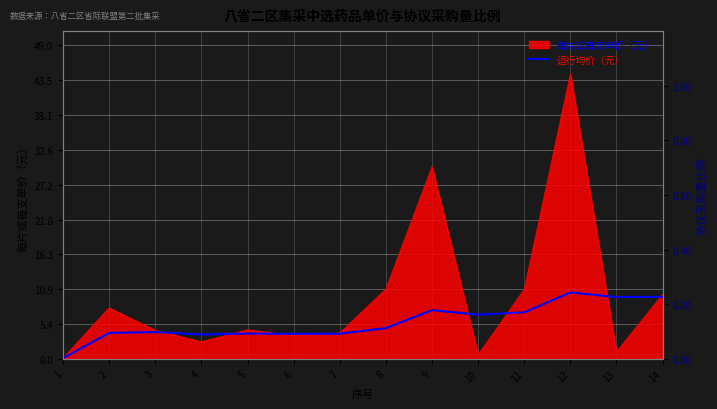

Which label corresponds to the largest value in the chart?

12